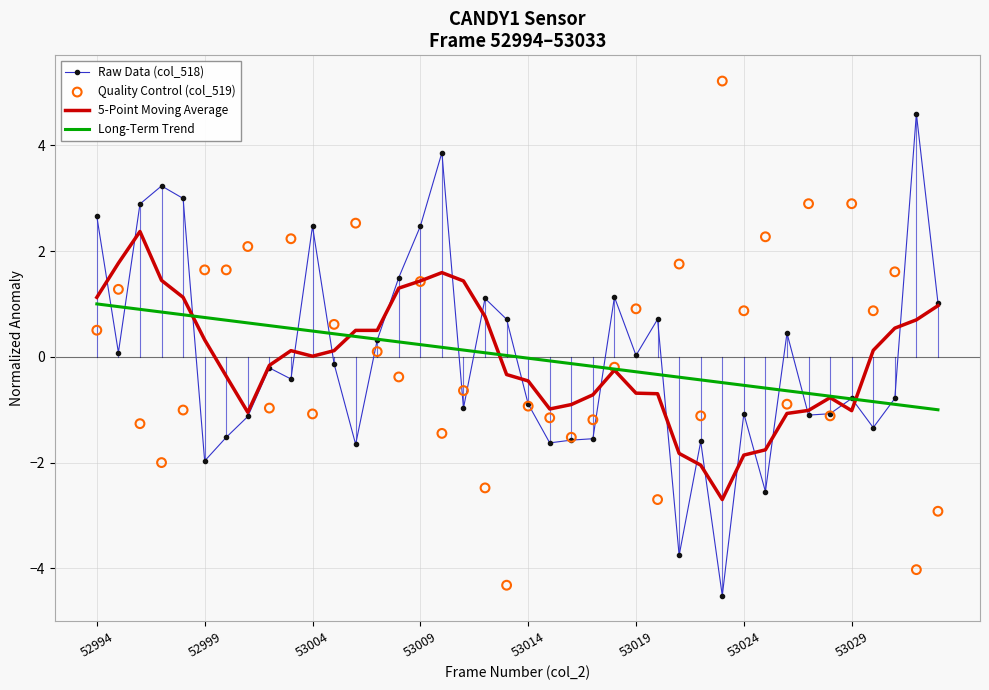

At how many categories does at least one series exceed 0?

34